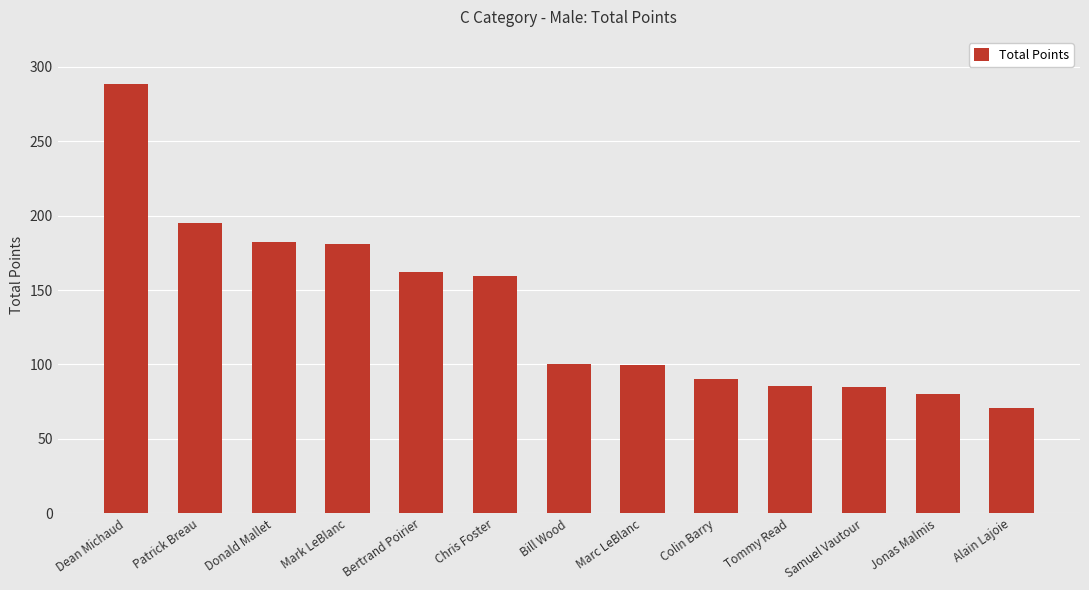

What position from the right is Donald Mallet?

11